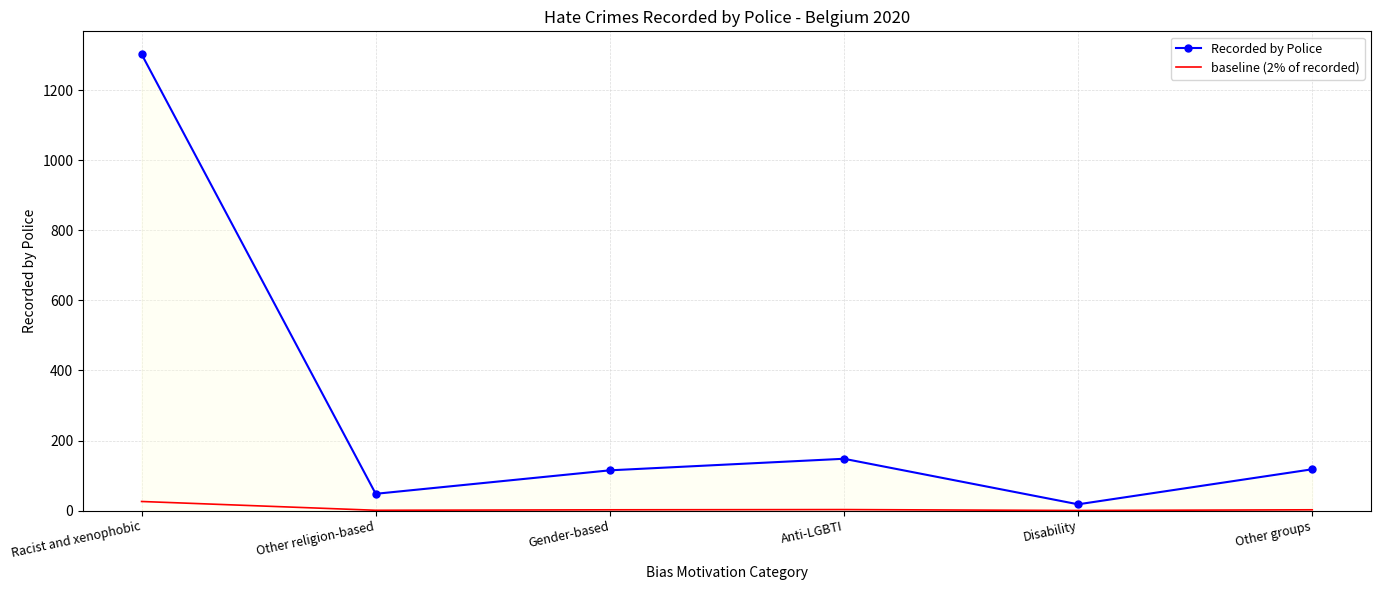

What is the approximate value of baseline (2% of recorded) at Racist and xenophobic?

26.1